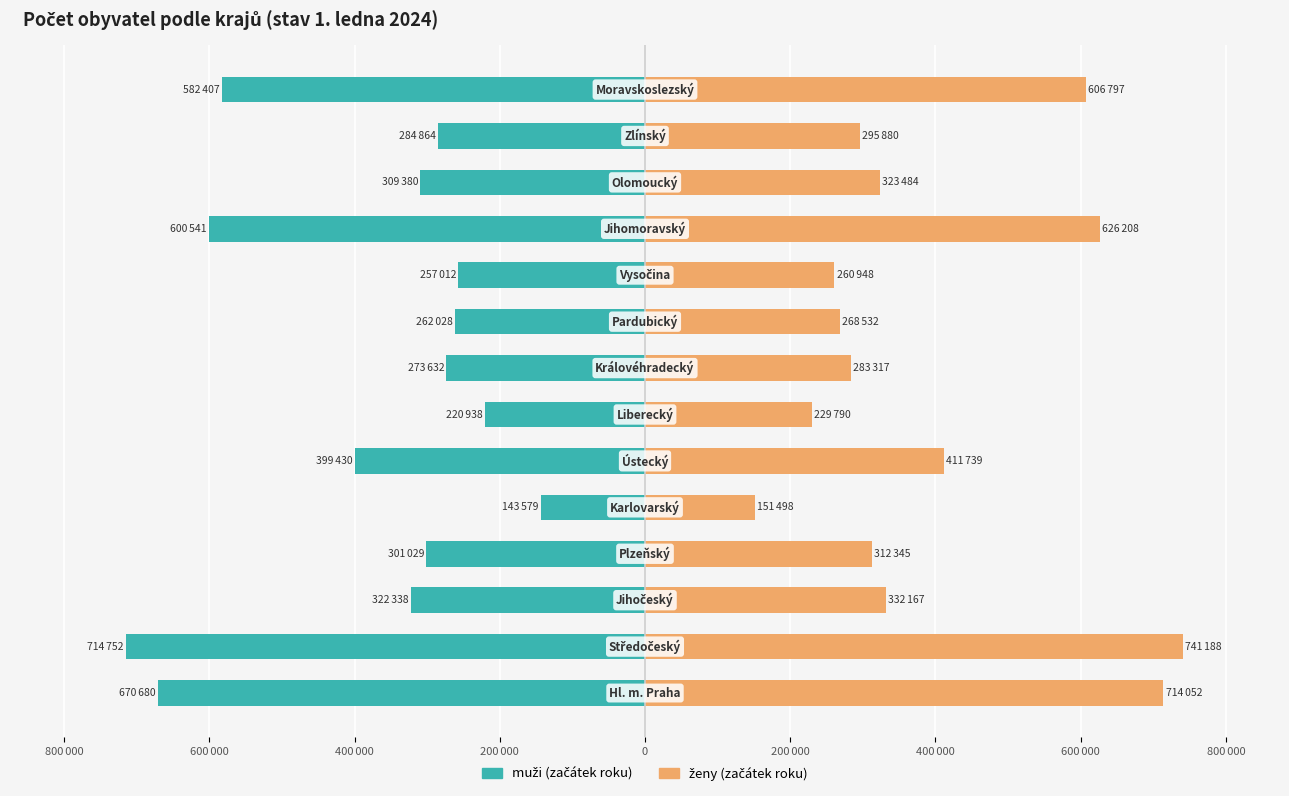

List the series in order of their overall mean, highest first.

ženy (začátek), muži (začátek)